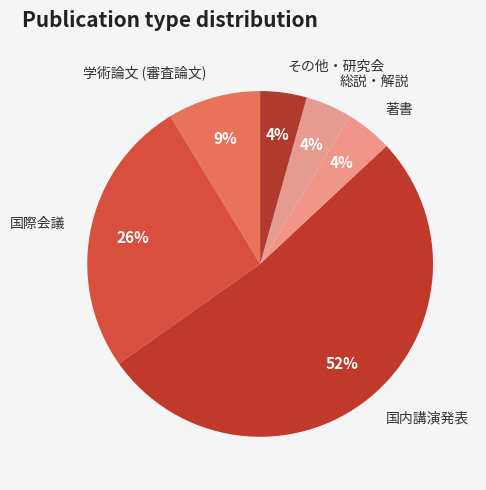

What is the largest slice in the pie chart?

国内講演発表